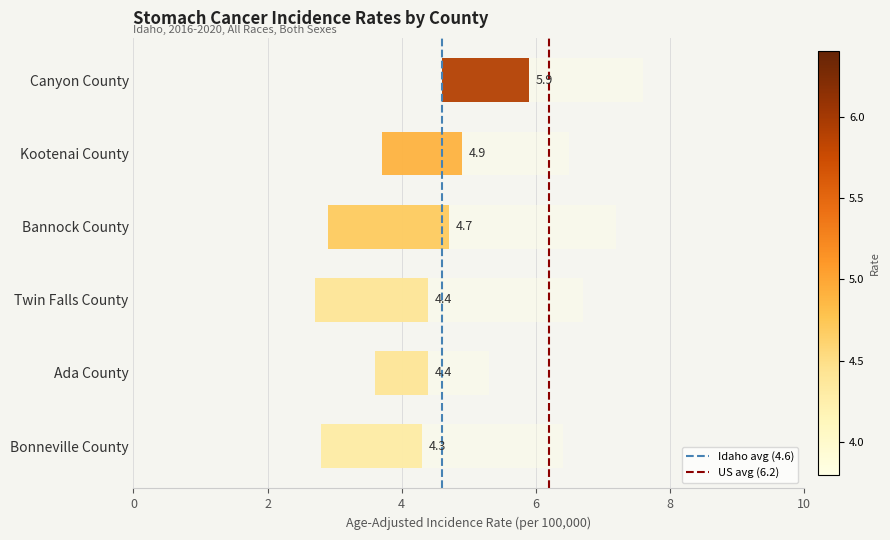

Rank the series by their maximum value, from lowest to highest.

Idaho (4.6), US (6.2)